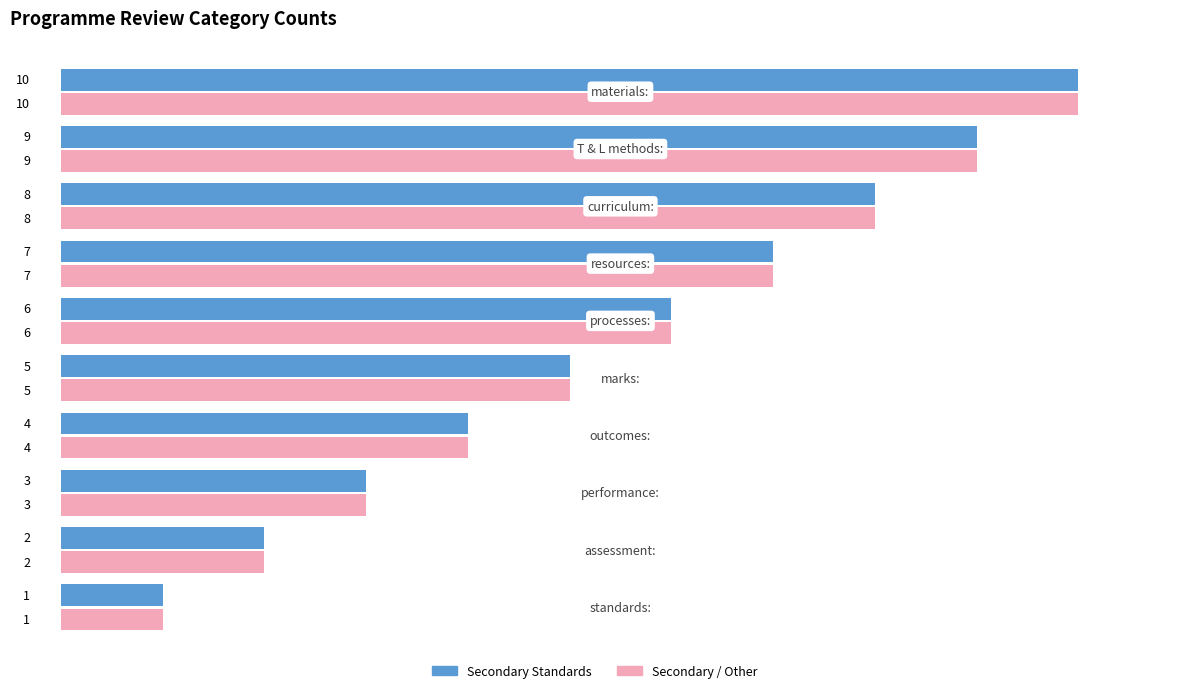

What is the greatest value displayed?

10